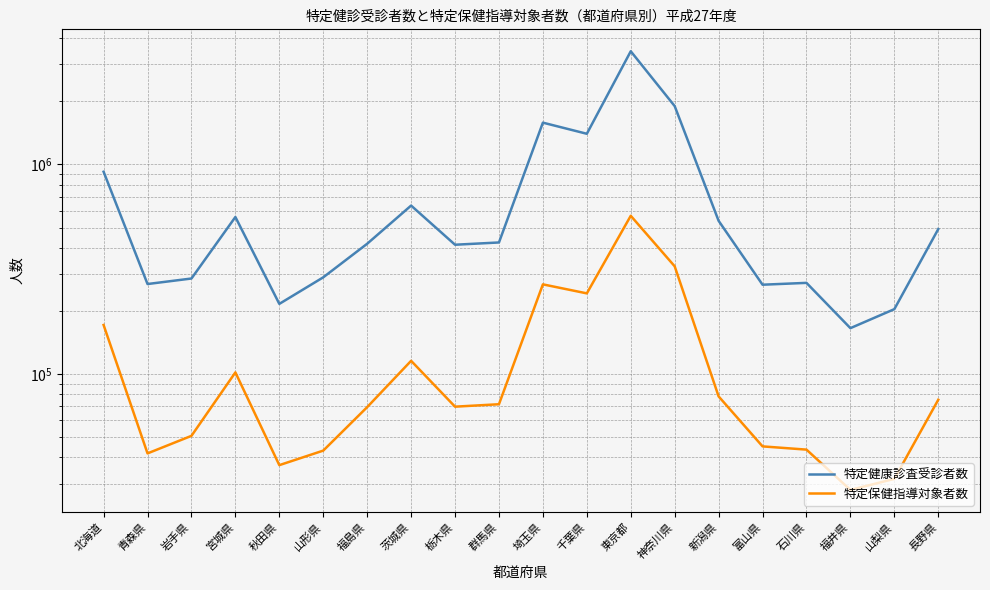

Where is 特定健康診査受診者数 nearest to the value 1816008?

神奈川県